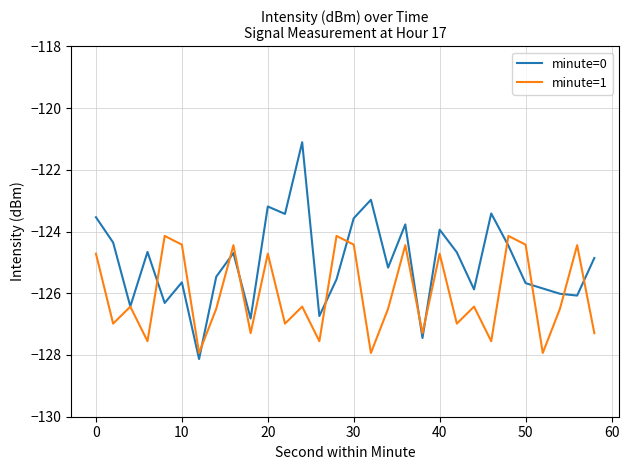

Which series has the largest range (max minus min)?

minute=0